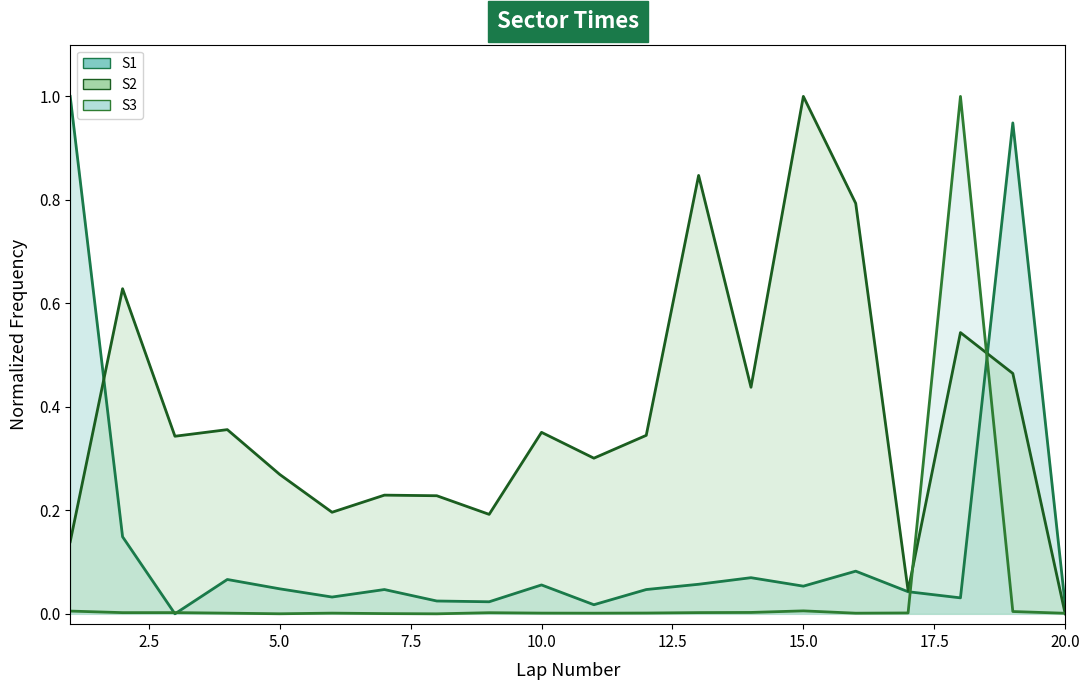

Is the value of S2 at 20.0 greater than the value of S3 at 2.5?

Yes